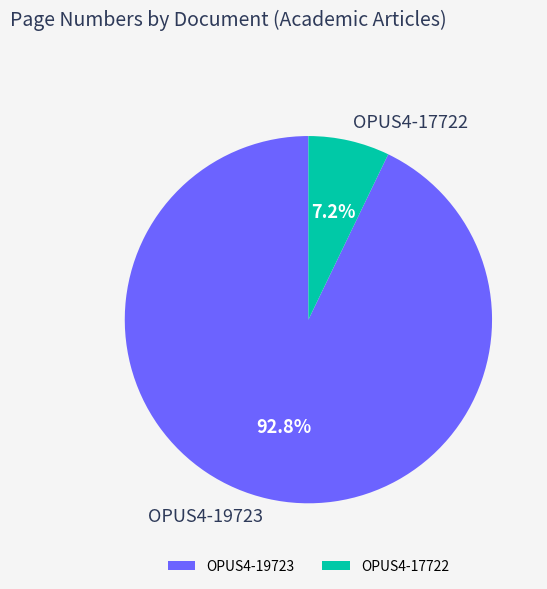

How many segments does this pie chart have?

2